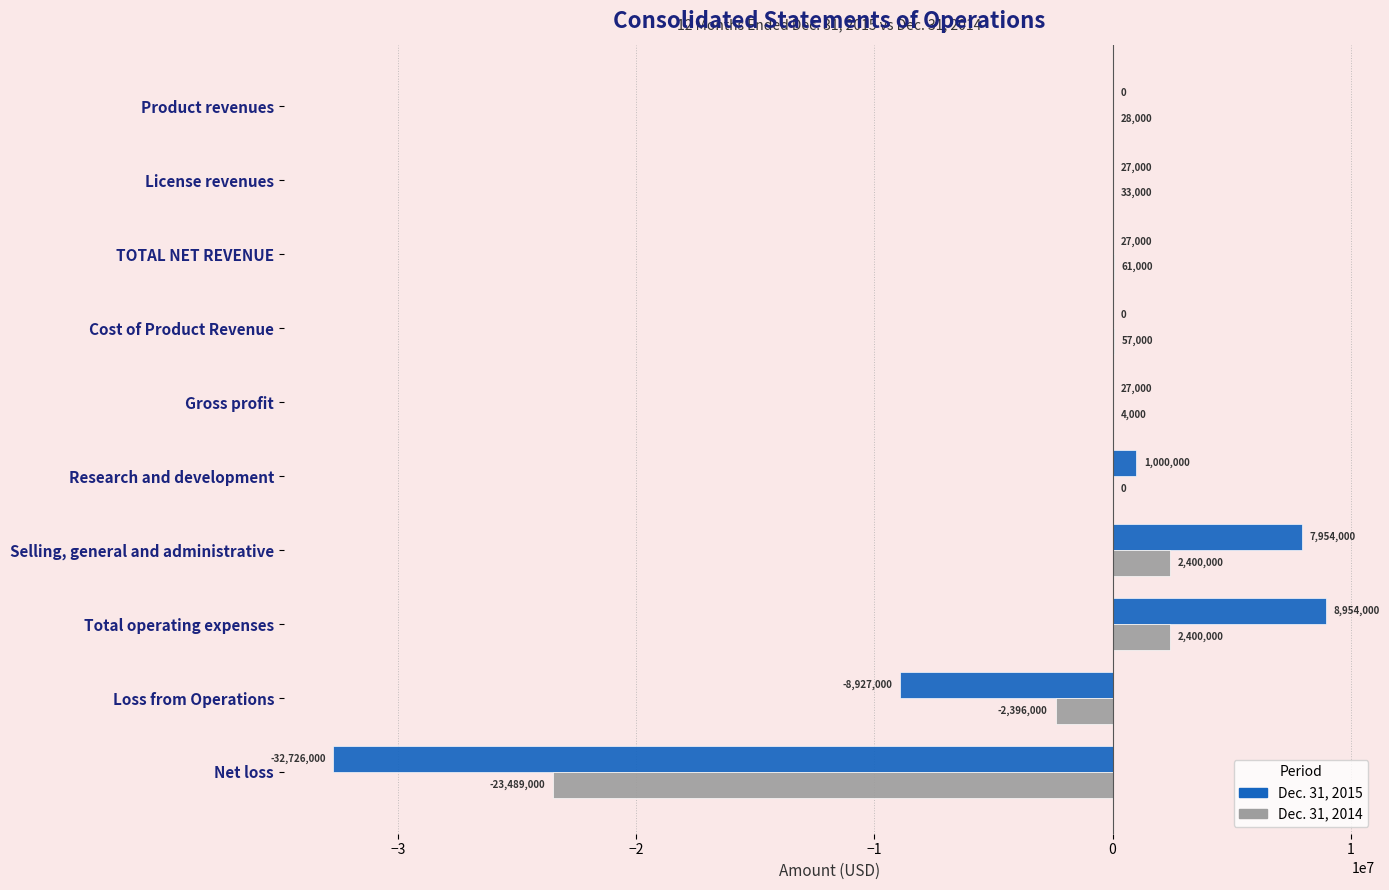

At which category does the chart reach its peak across all series?

Total operating expenses